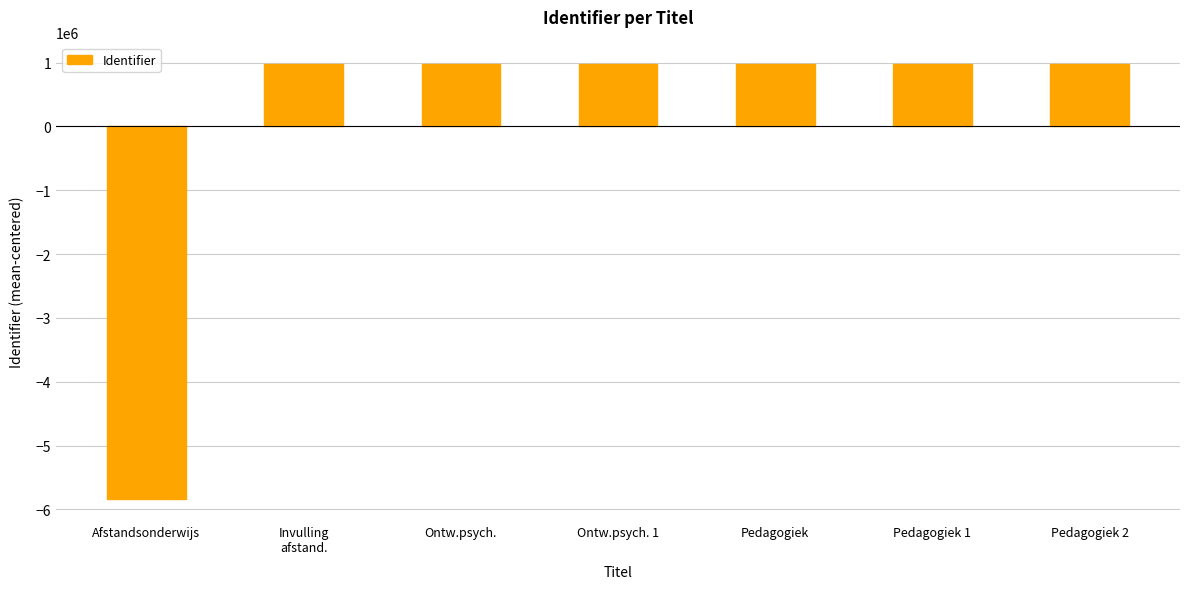

What is the value of the 5th bar from the left?

973692.4